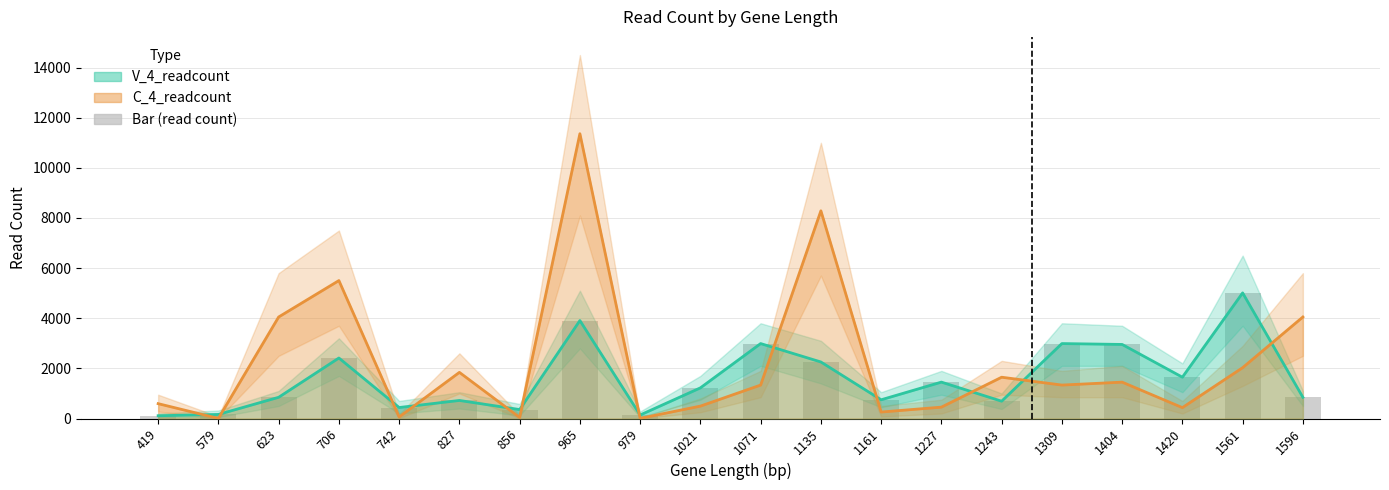

What is the average value of the V_4_readcount series?

1595.4